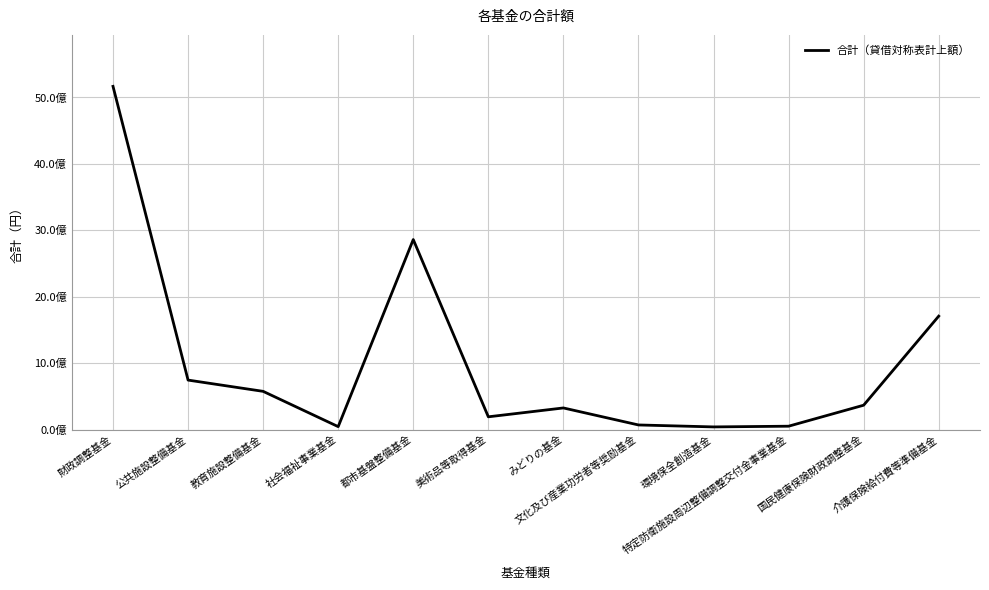

Reading right to left, list all the values displayed in this chart.

介護保険給付費等準備基金=1707343881	国民健康保険財政調整基金=366541191	特定防衛施設周辺整備調整交付金事業基金=50436000	環境保全創造基金=39774418	文化及び産業功労者等奨励基金=69230645	みどりの基金=325283415	美術品等取得基金=191838182	都市基盤整備基金=2860503329	社会福祉事業基金=43826680	教育施設整備基金=575203963	公共施設整備基金=744677561	財政調整基金=5166796745